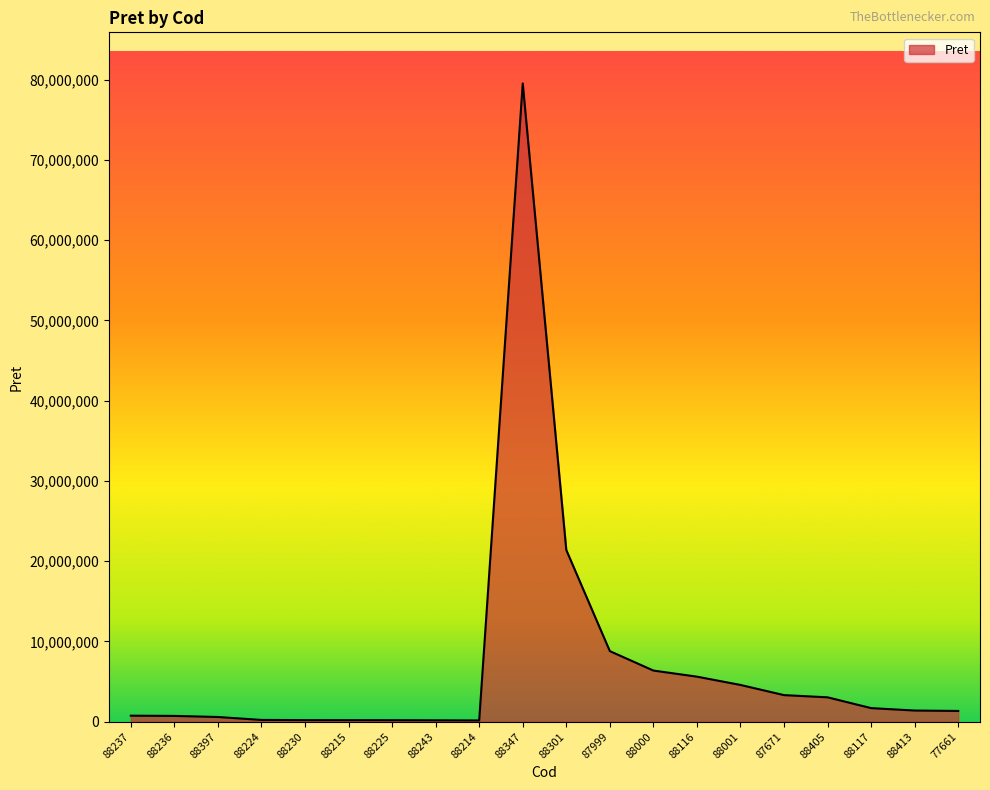

What is the ratio of the value at 88224 to the value at 88405?

0.1